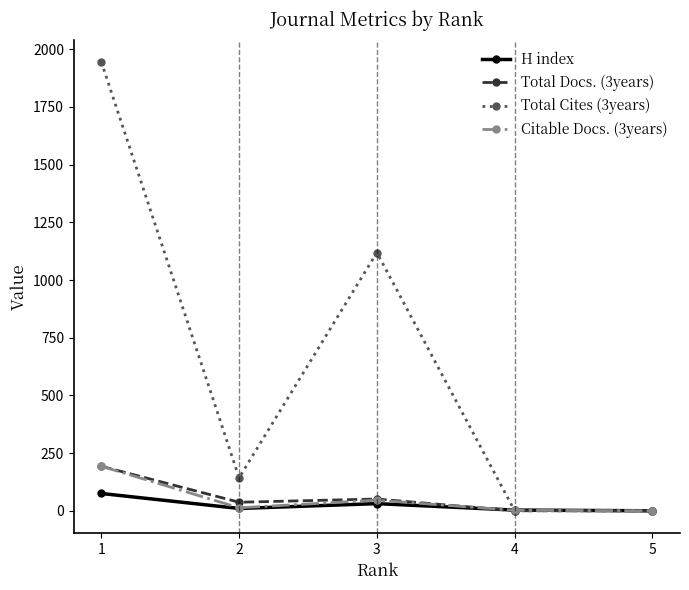

Between 1 and 5, which series saw the biggest shift?

Total Cites (3years)